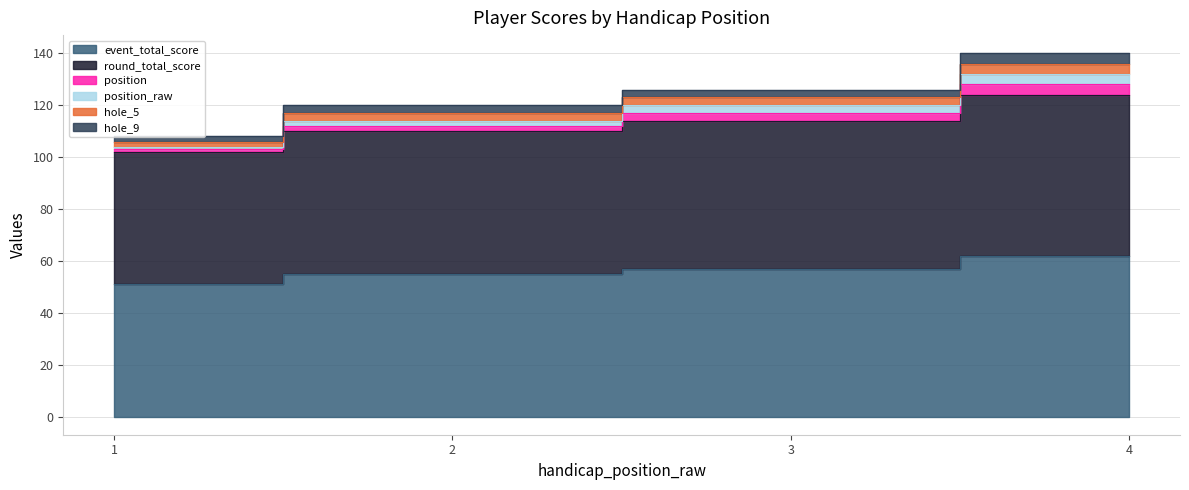

Count the number of categories in the chart.

4